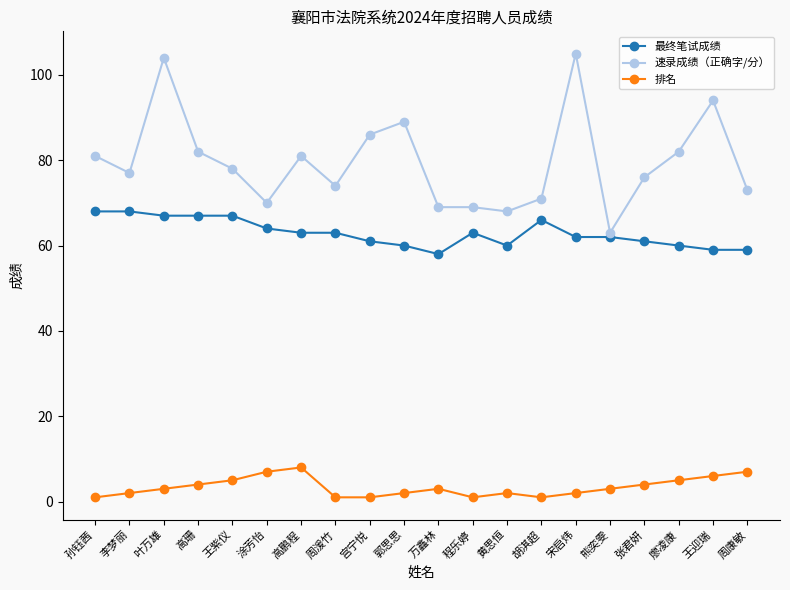

Count the number of categories in the chart.

20